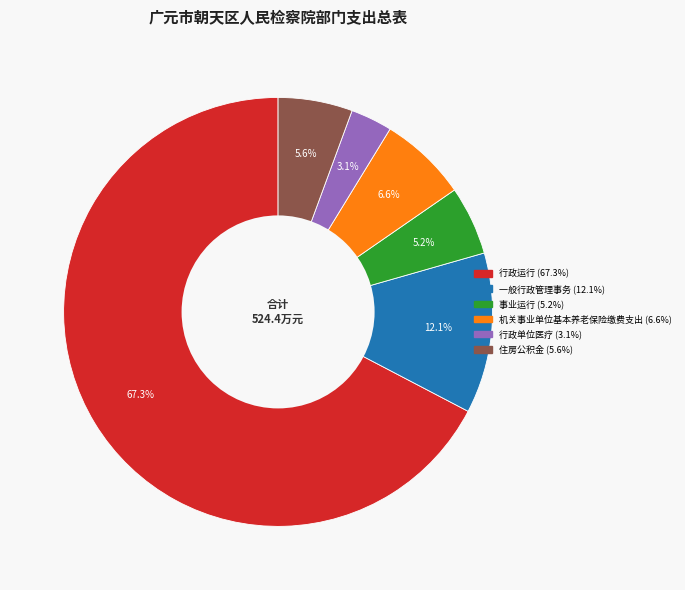

Which has a higher value, 行政运行 or 事业运行?

行政运行